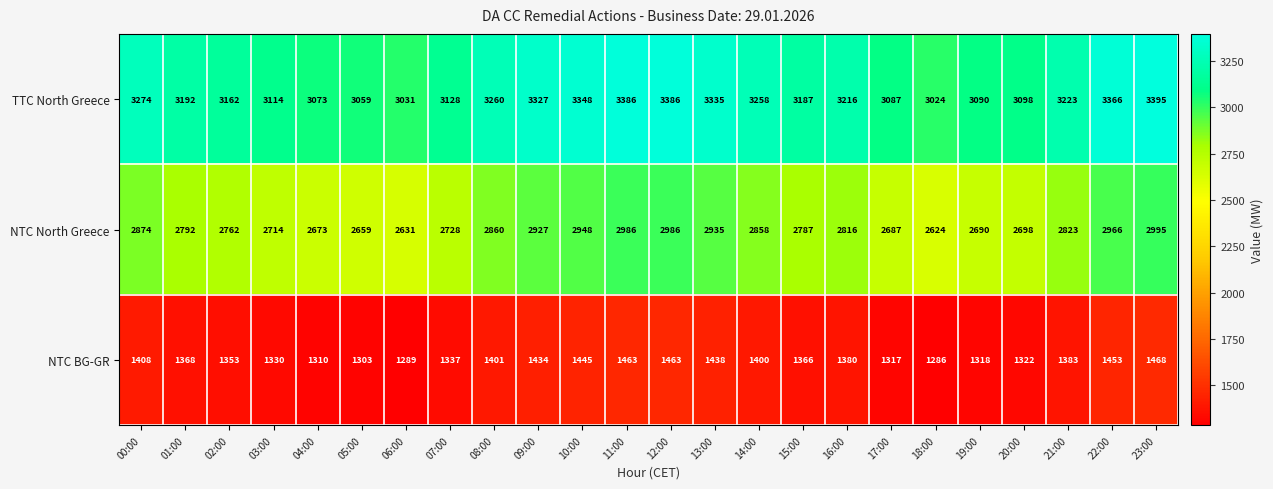

What is the highest value of the NTC North Greece series?

2995